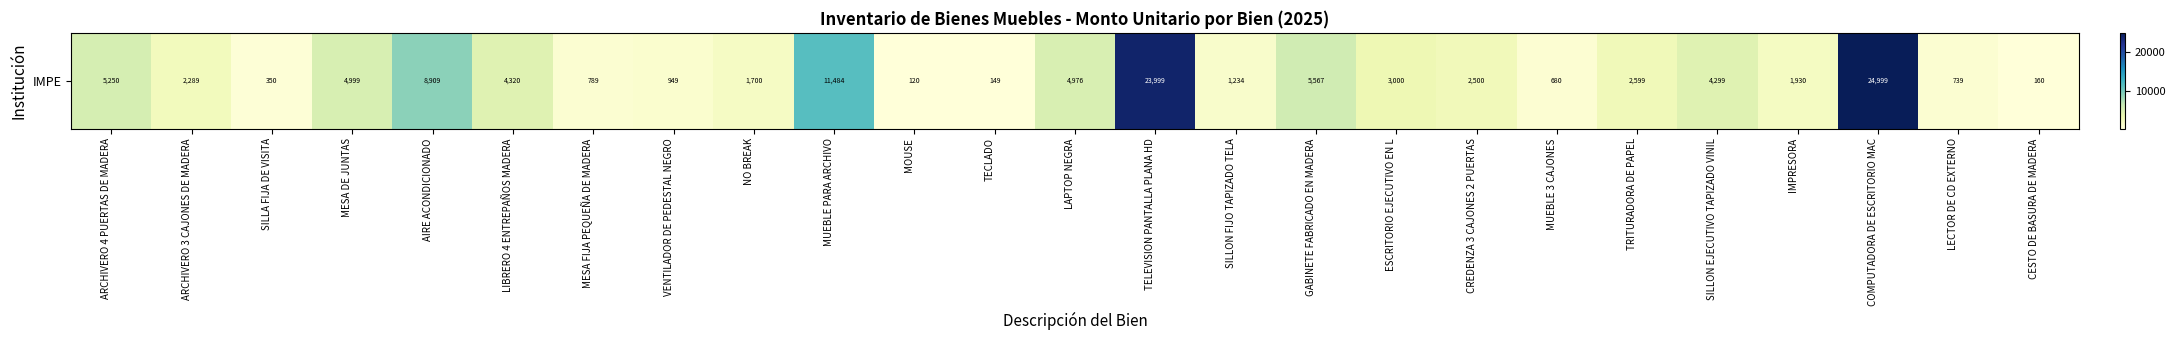

Which label corresponds to the smallest value in the chart?

MOUSE